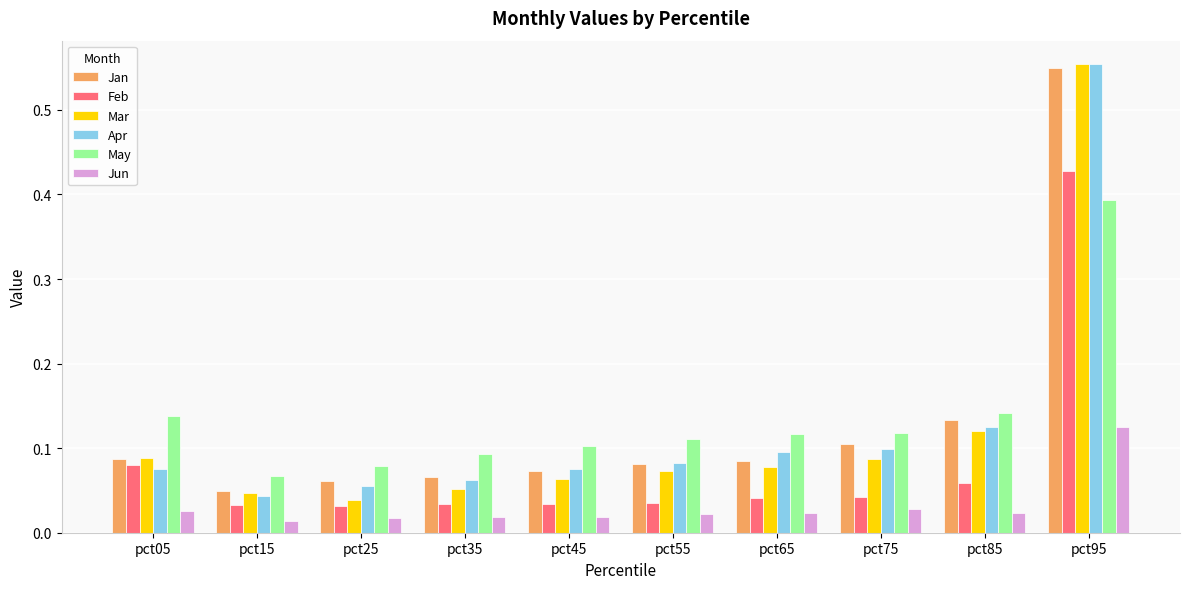

At which category does the chart reach its peak across all series?

pct95